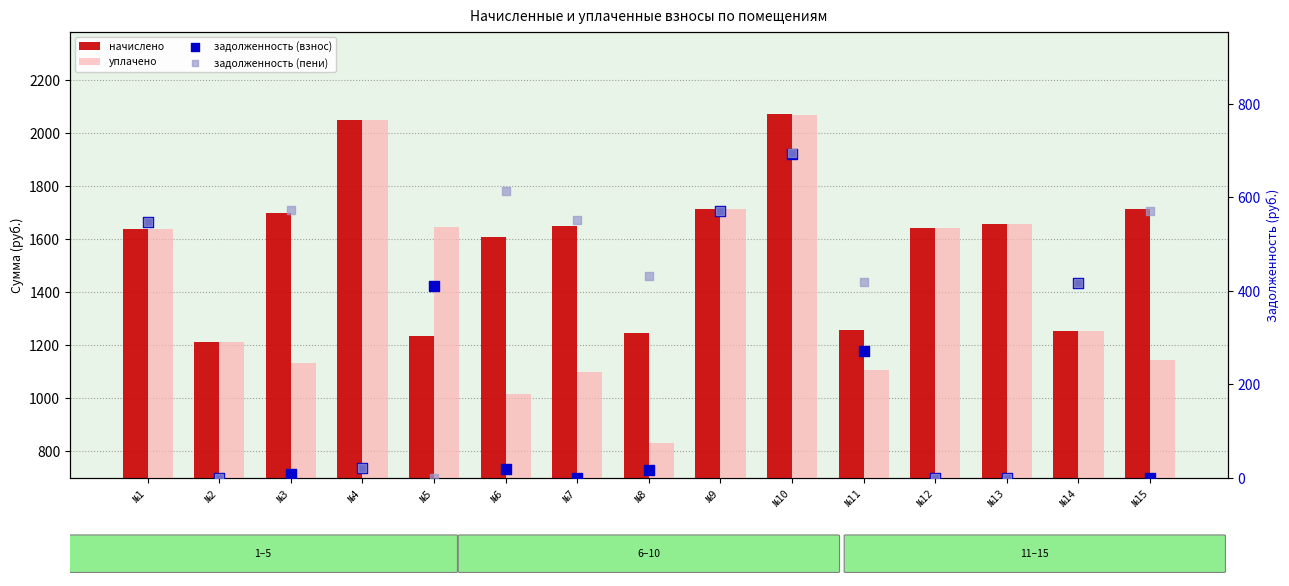

Which series contains the lowest Y value?

задолженность (взнос)